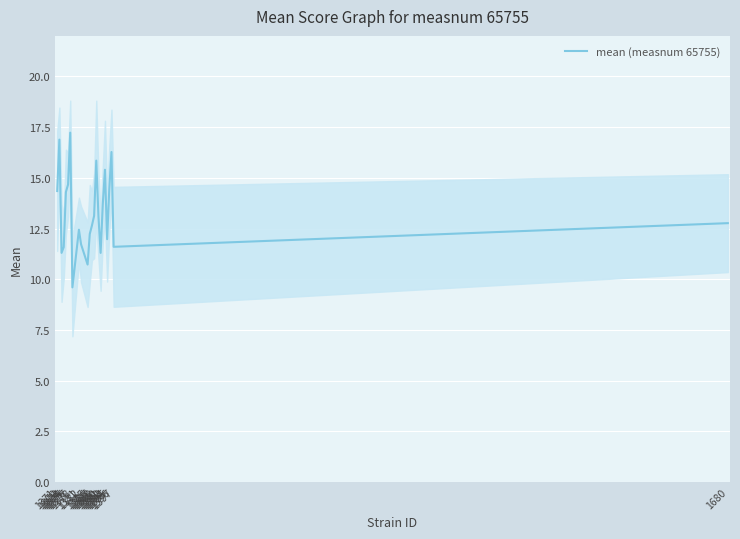

What is the ratio of the value at 1395 to the value at 1376?

1.0